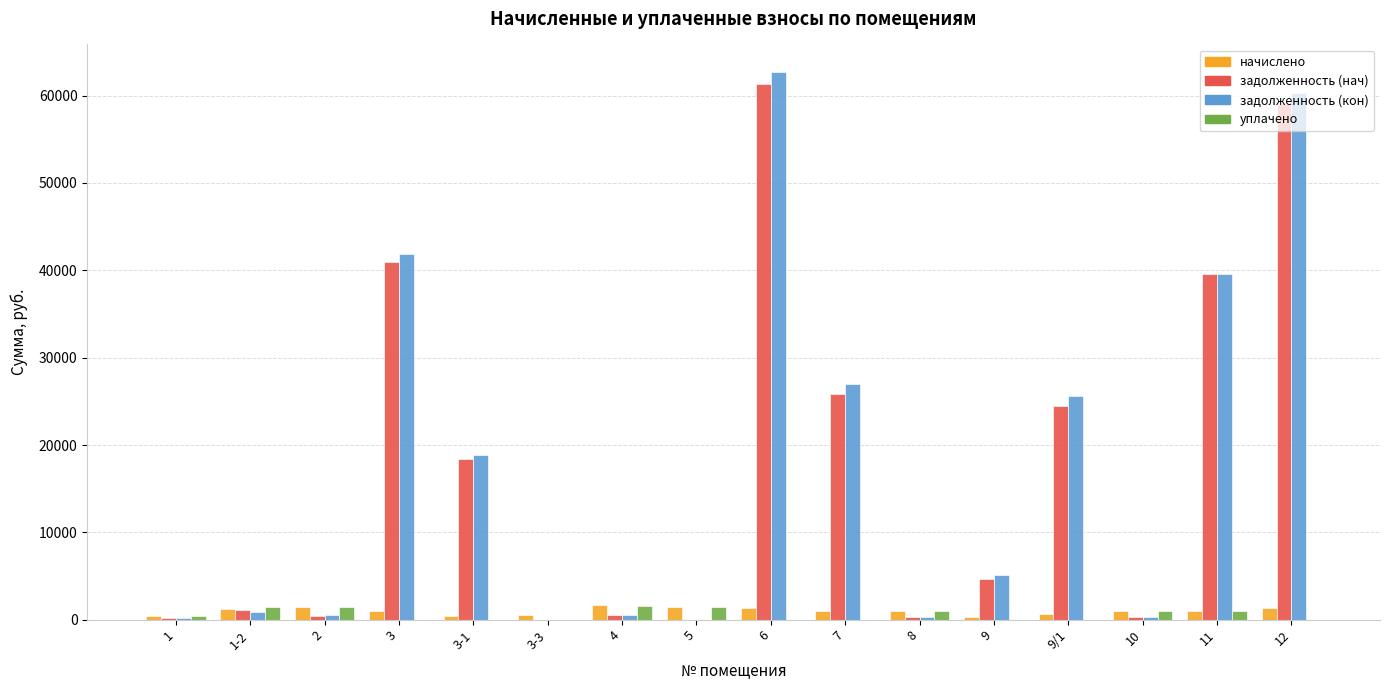

What is the sum of all задолженность (кон) values?

283784.3